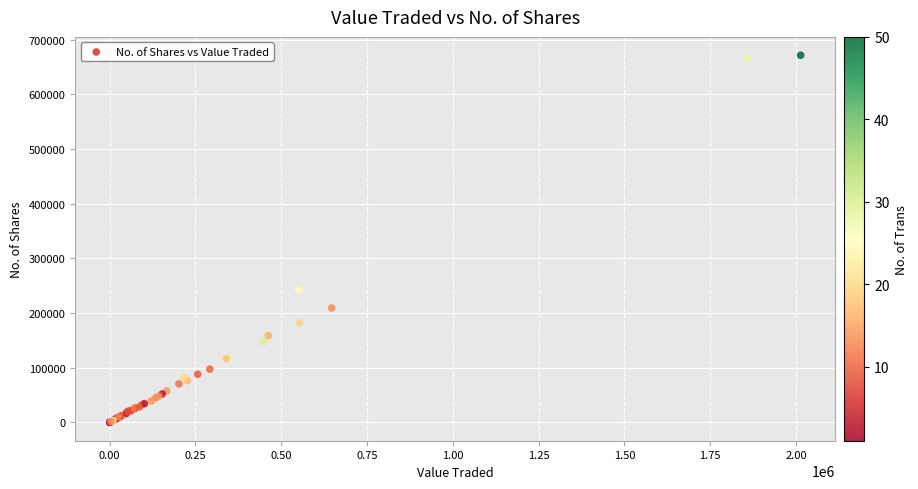

What Y value in the scatter plot is closest to 335643?

241903